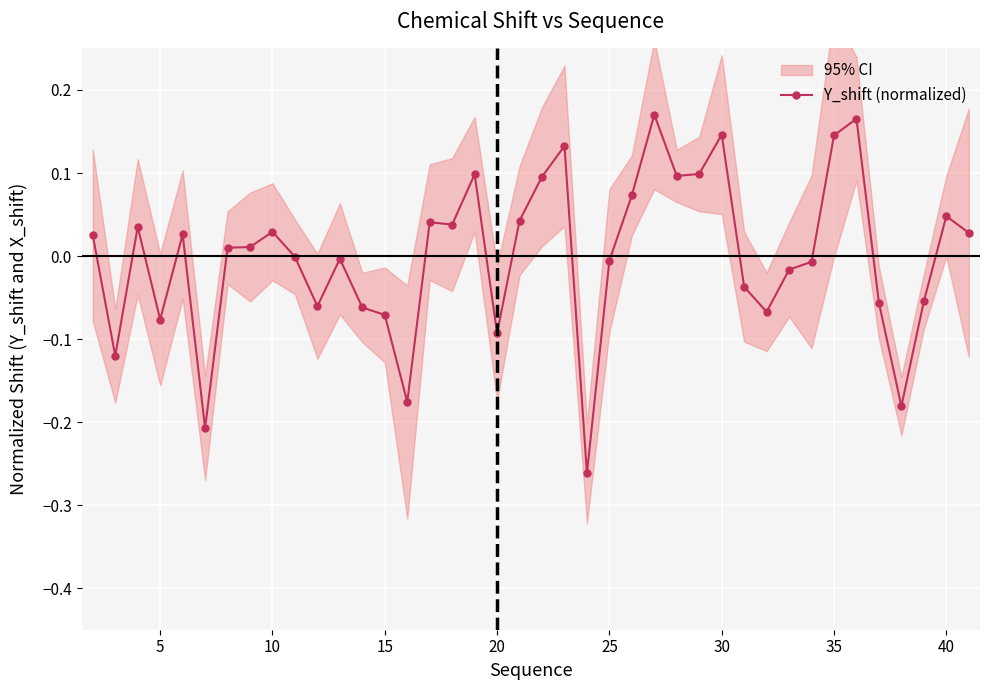

The chart shows a value of -0.0 at 15. True or false?

False